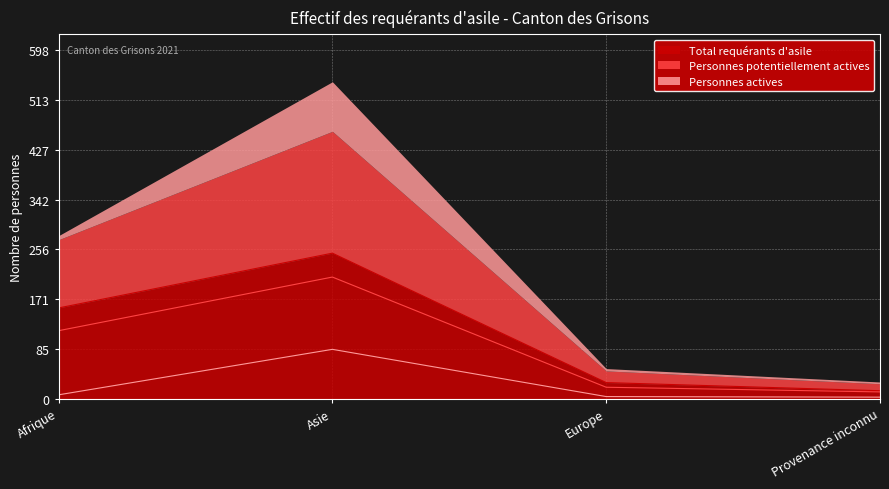

Does the chart display data point markers on the line(s)?

No